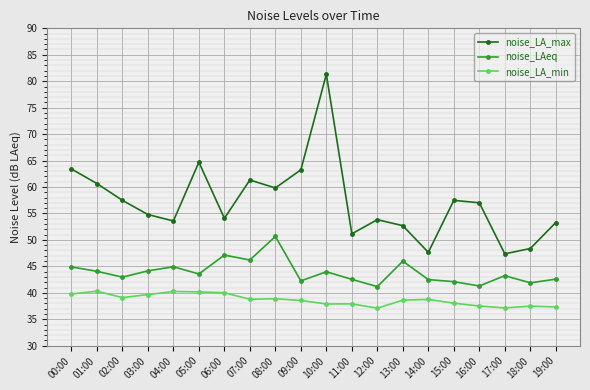

What is the label of the 12th point from the right?

08:00